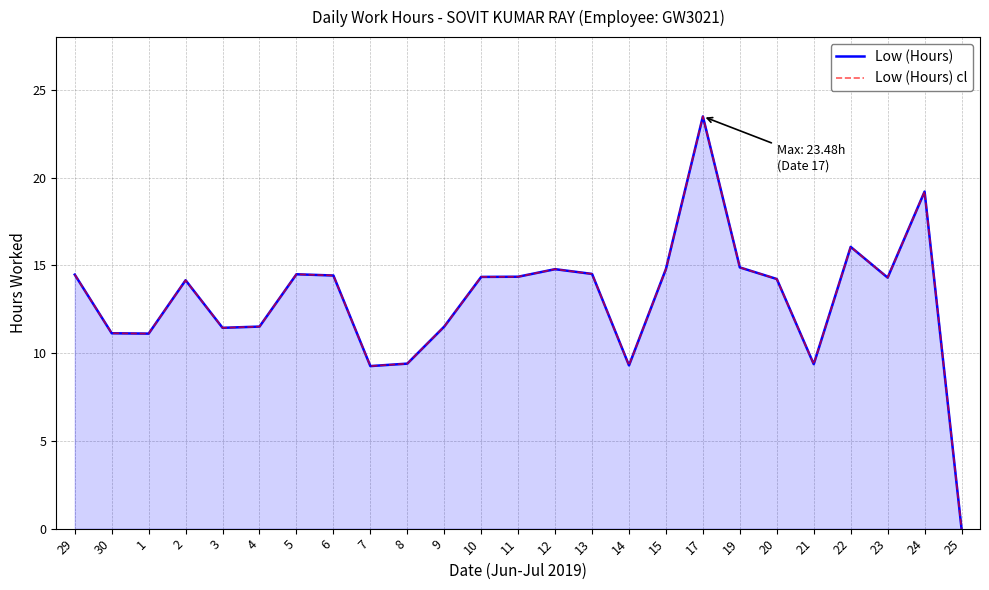

At which category does the chart reach its peak across all series?

17